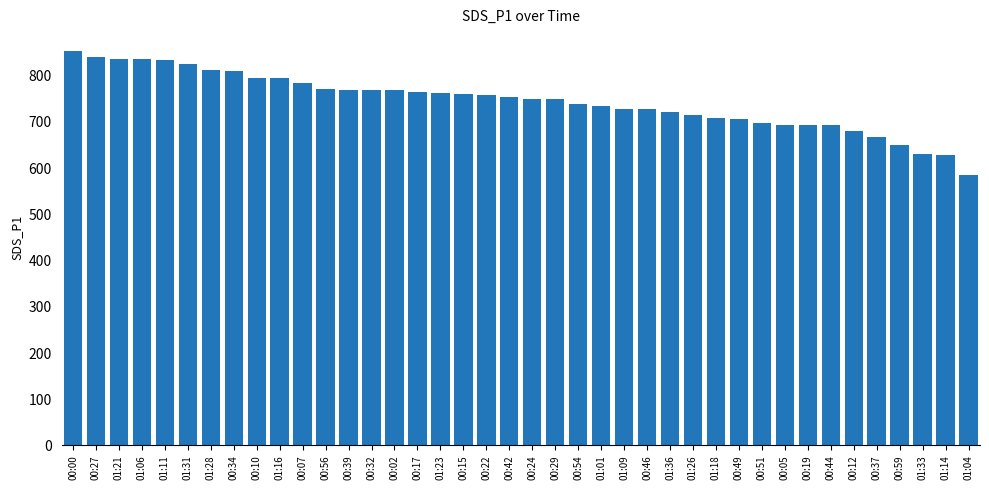

How many data points does each series have?

40